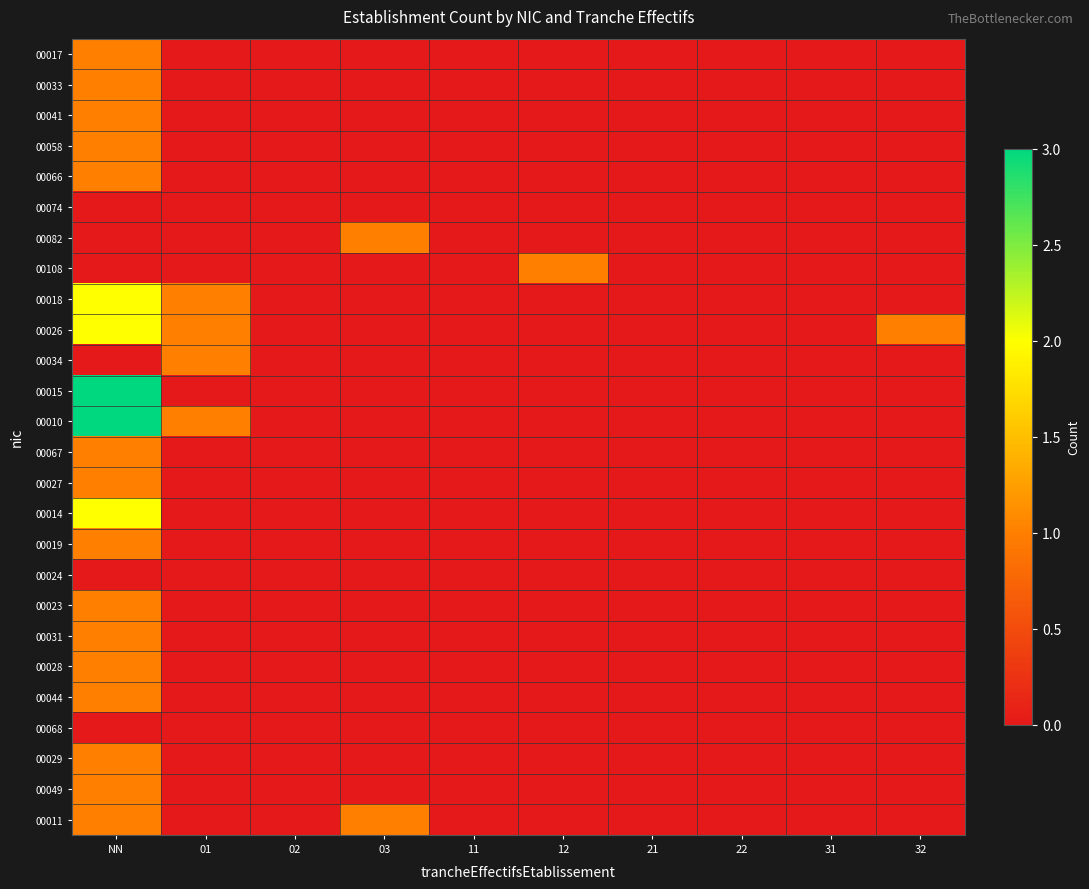

Rank the series at NN from highest to lowest value.

00015, 00010, 00018, 00026, 00014, 00017, 00033, 00041, 00058, 00066, 00067, 00027, 00019, 00023, 00031, 00028, 00044, 00029, 00049, 00011, 00074, 00082, 00108, 00034, 00024, 00068